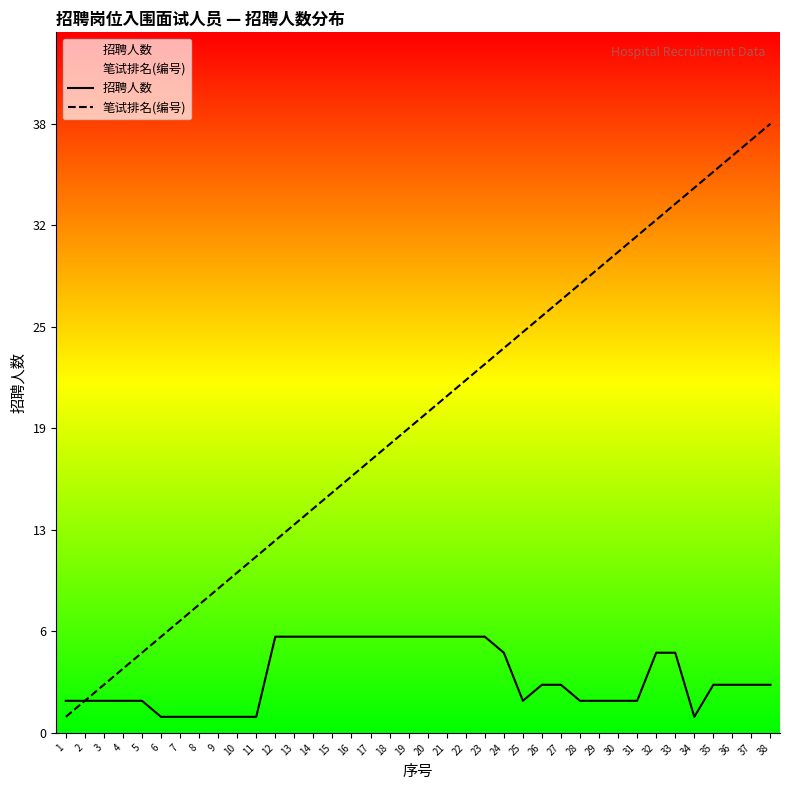

Reading left to right, what are all the values shown in this chart?

招聘人数: 1=2	2=2	3=2	4=2	5=2	6=1	7=1	8=1	9=1	10=1	11=1	12=6	13=6	14=6	15=6	16=6	17=6	18=6	19=6	20=6	21=6	22=6	23=6	24=5	25=2	26=3	27=3	28=2	29=2	30=2	31=2	32=5	33=5	34=1	35=3	36=3	37=3	38=3
笔试排名(编号): 1=1	2=2	3=3	4=4	5=5	6=6	7=7	8=8	9=9	10=10	11=11	12=12	13=13	14=14	15=15	16=16	17=17	18=18	19=19	20=20	21=21	22=22	23=23	24=24	25=25	26=26	27=27	28=28	29=29	30=30	31=31	32=32	33=33	34=34	35=35	36=36	37=37	38=38